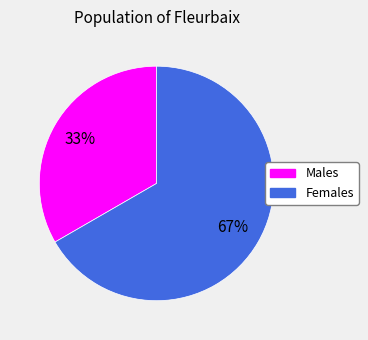

Is there any slice that represents more than half of the pie?

Yes